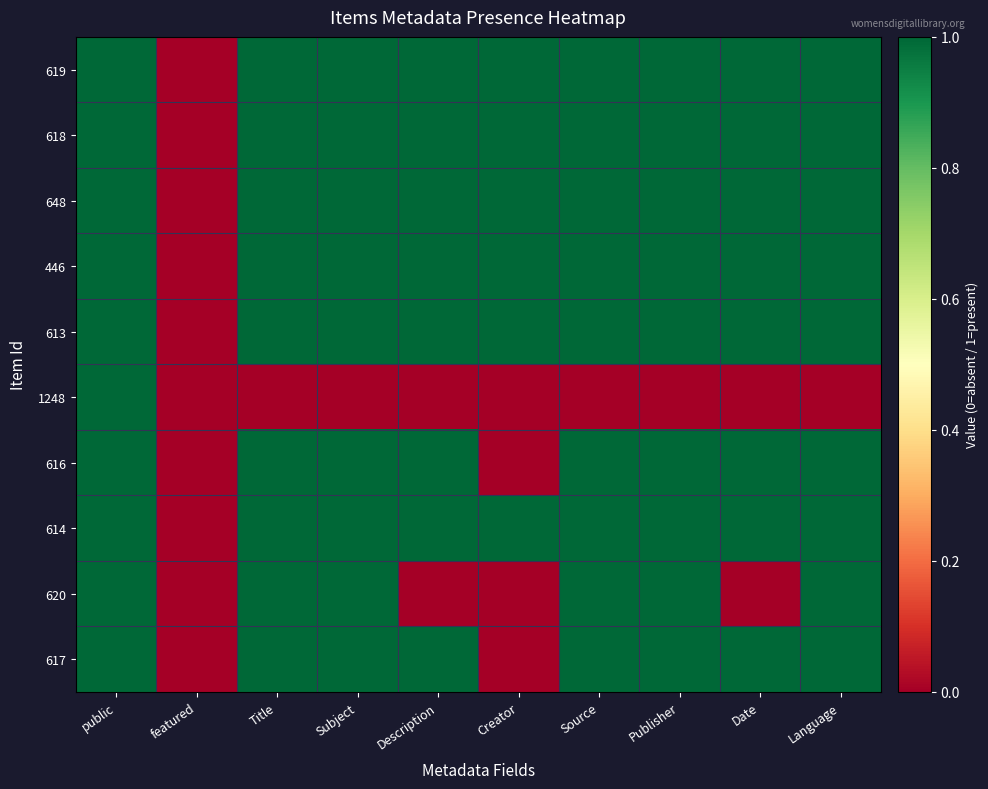

Reading left to right, transcribe all the data shown in this chart.

619: public=1	featured=0	Title=1	Subject=1	Description=1	Creator=1	Source=1	Publisher=1	Date=1	Language=1
618: public=1	featured=0	Title=1	Subject=1	Description=1	Creator=1	Source=1	Publisher=1	Date=1	Language=1
648: public=1	featured=0	Title=1	Subject=1	Description=1	Creator=1	Source=1	Publisher=1	Date=1	Language=1
446: public=1	featured=0	Title=1	Subject=1	Description=1	Creator=1	Source=1	Publisher=1	Date=1	Language=1
613: public=1	featured=0	Title=1	Subject=1	Description=1	Creator=1	Source=1	Publisher=1	Date=1	Language=1
1248: public=1	featured=0	Title=0	Subject=0	Description=0	Creator=0	Source=0	Publisher=0	Date=0	Language=0
616: public=1	featured=0	Title=1	Subject=1	Description=1	Creator=0	Source=1	Publisher=1	Date=1	Language=1
614: public=1	featured=0	Title=1	Subject=1	Description=1	Creator=1	Source=1	Publisher=1	Date=1	Language=1
620: public=1	featured=0	Title=1	Subject=1	Description=0	Creator=0	Source=1	Publisher=1	Date=0	Language=1
617: public=1	featured=0	Title=1	Subject=1	Description=1	Creator=0	Source=1	Publisher=1	Date=1	Language=1